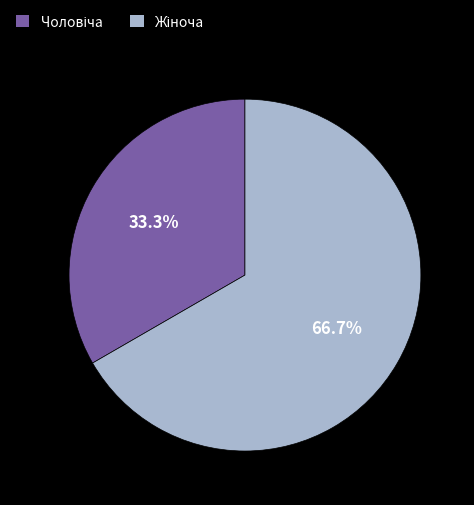

Does any single category account for the majority?

Yes